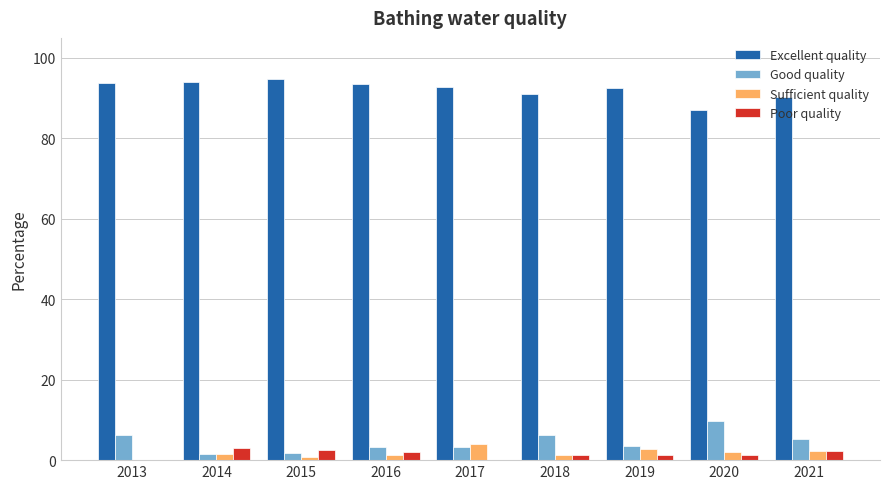

Does the chart contain stacked bars?

No